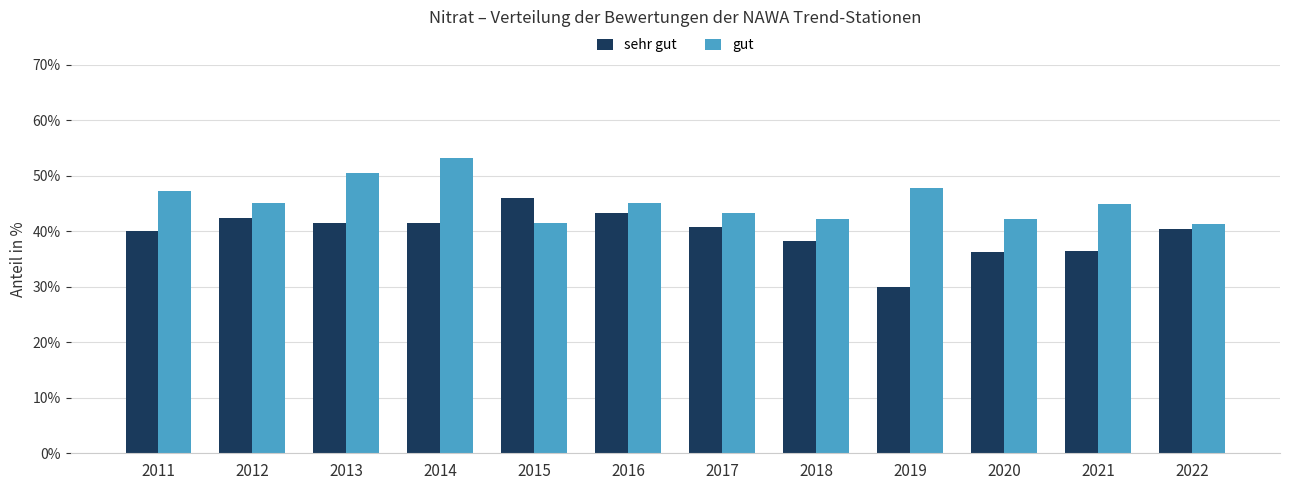

What is the total value across all series at 2012?

87.4